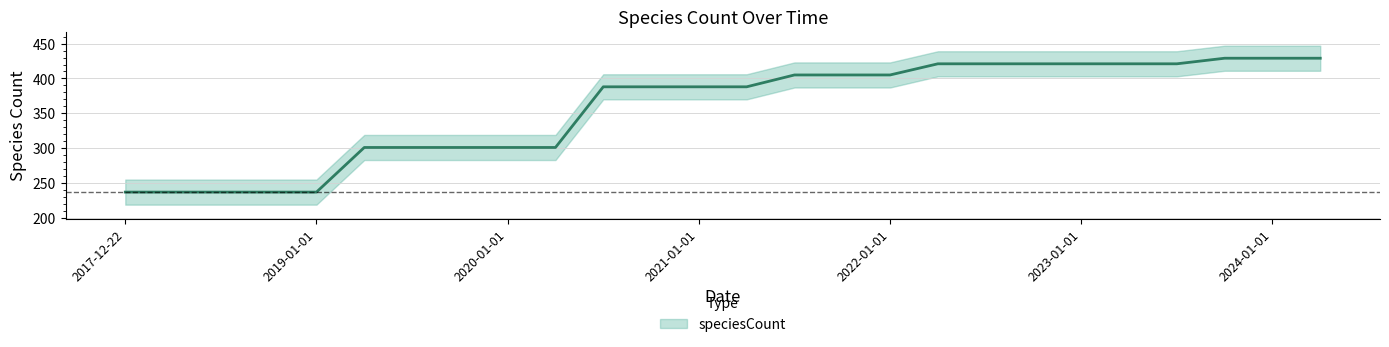

What is the label of the 6th point from the right?

2023-01-01